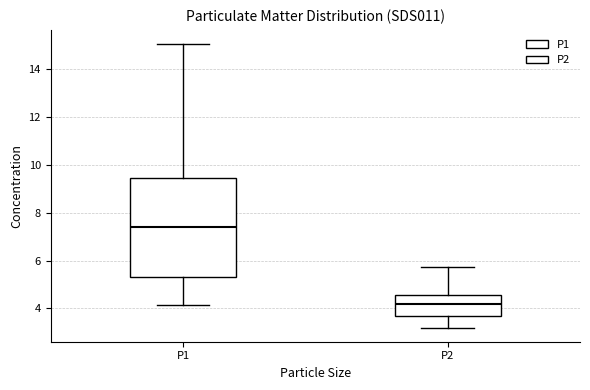

Reading left to right, read every box against the y-axis: the position of its median line, the range the box covers, and the ends of its whiskers. The values are not printed on the chart, so give them approximately, as read against the axis.

P1: median 7.4, box 5.4 to 9.4, whiskers 4.2 to 15.0
P2: median 4.2, box 3.6 to 4.6, whiskers 3.2 to 5.8